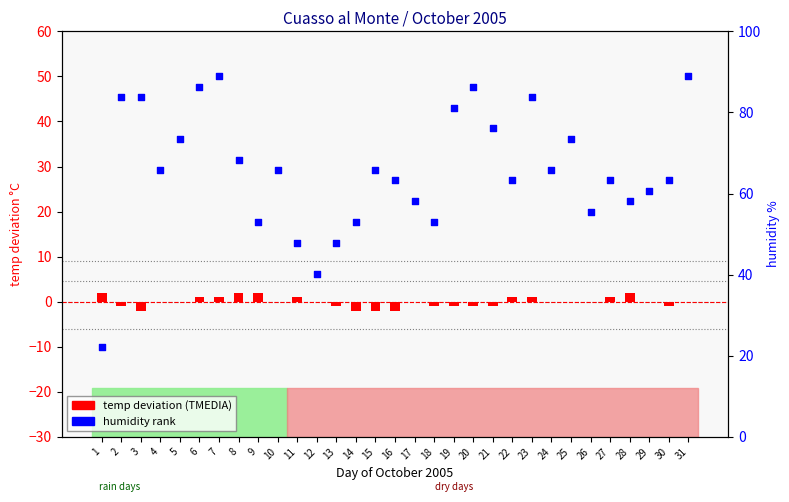

Is the value of humidity rank at 1 greater than the value of temp deviation (TMEDIA) at 22?

No